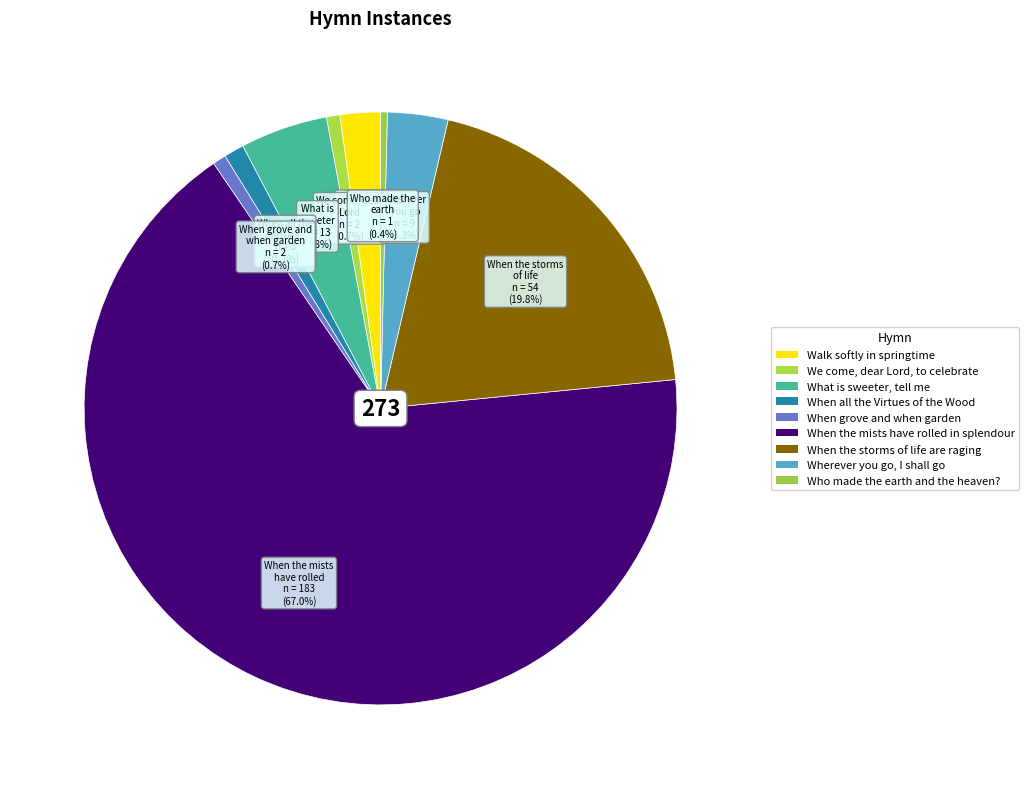

Count the number of slices in the pie.

9